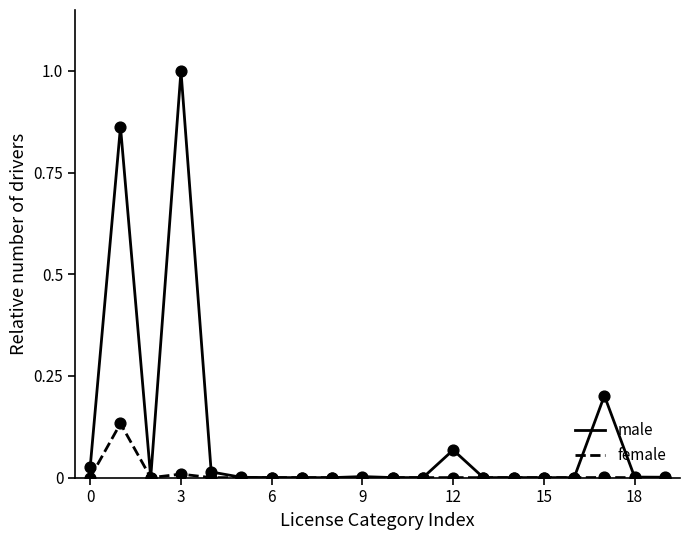

Which series has the largest range (max minus min)?

male